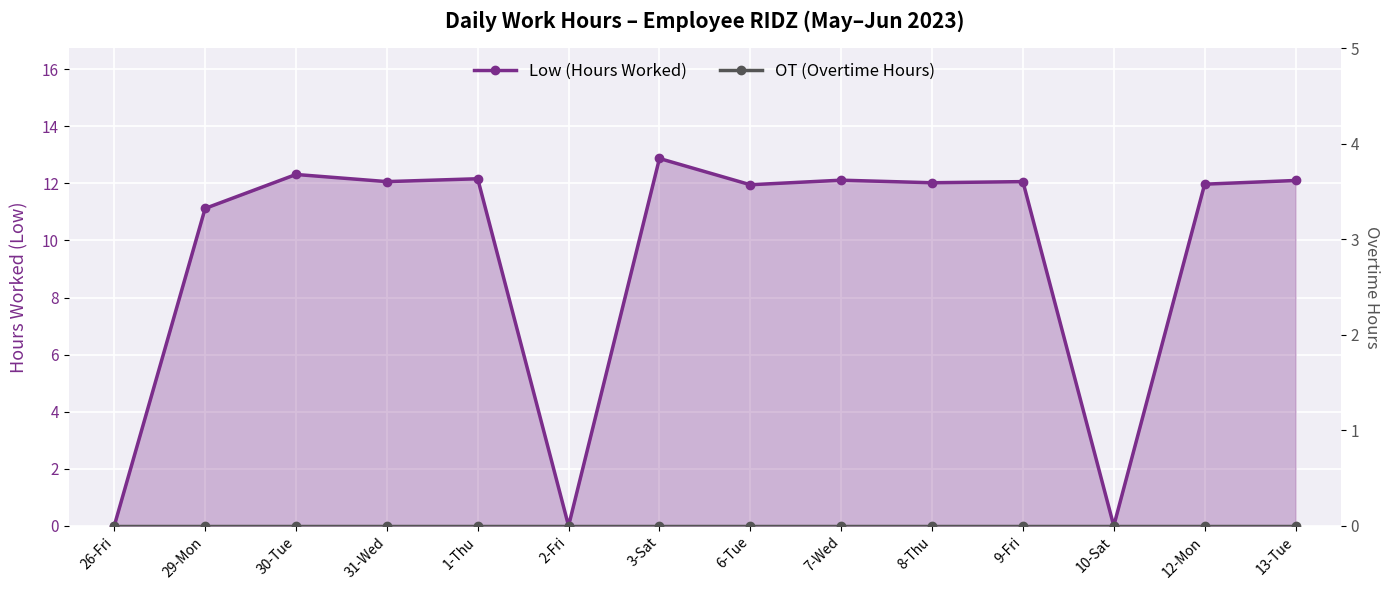

What is the label of the 9th point from the right?

2-Fri